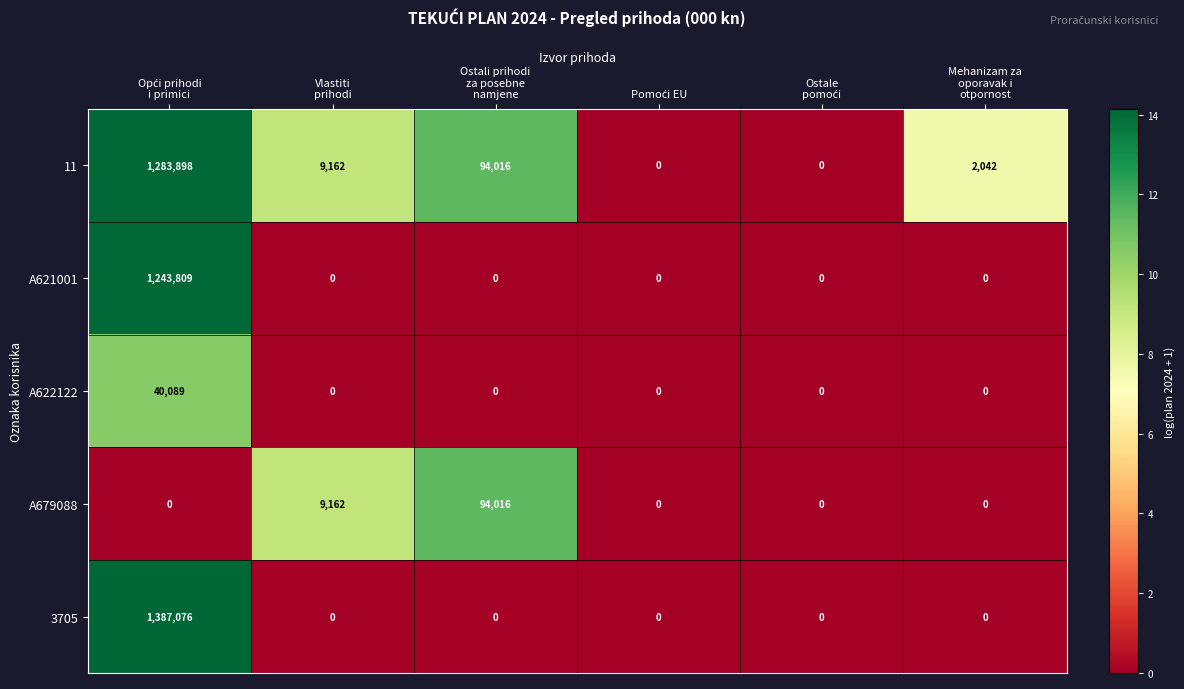

List the series in order of their peak value, lowest first.

A622122, A679088, A621001, 11, 3705